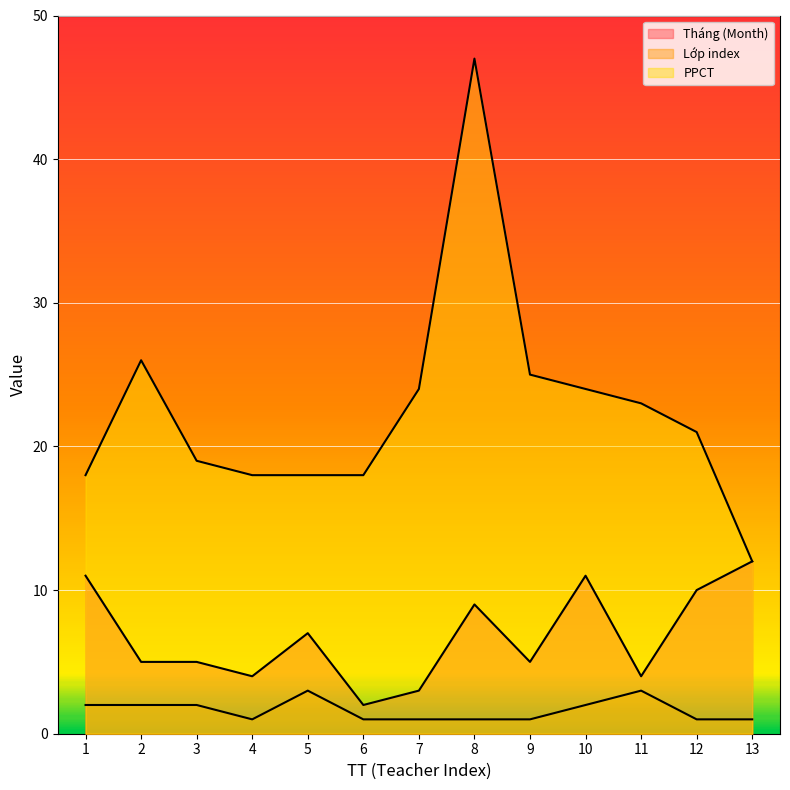

Which label corresponds to the smallest value in the chart?

4